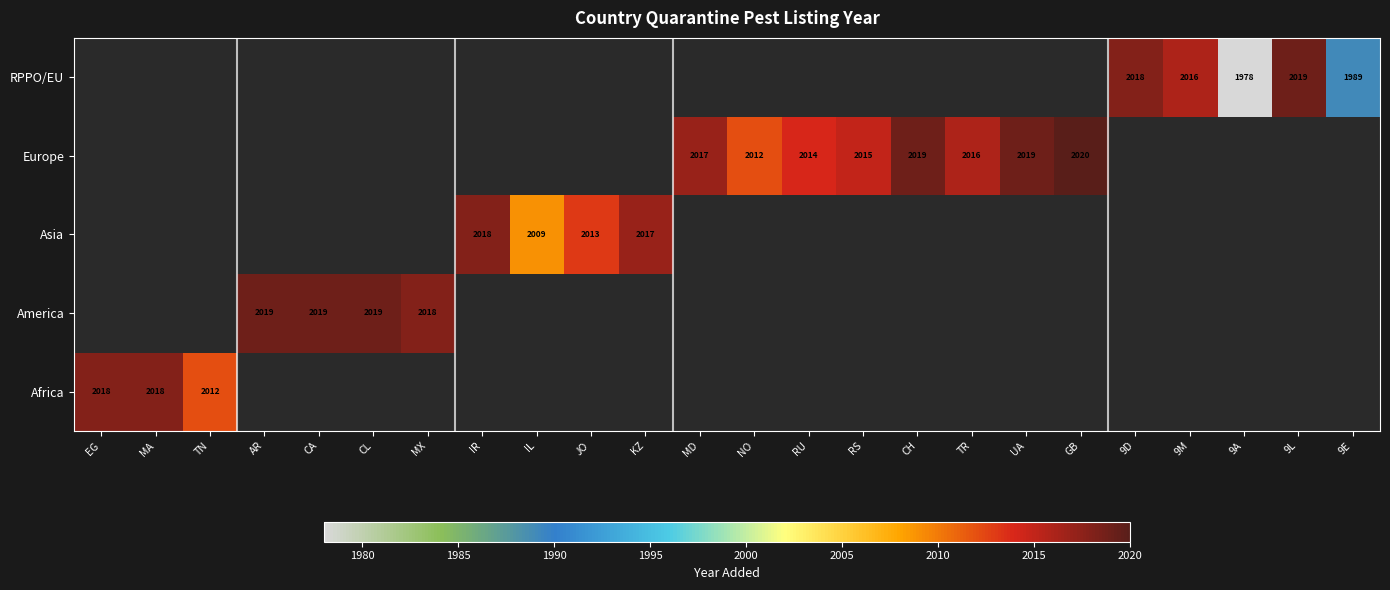

Is it true that Europe equals 2687 at TR?

False